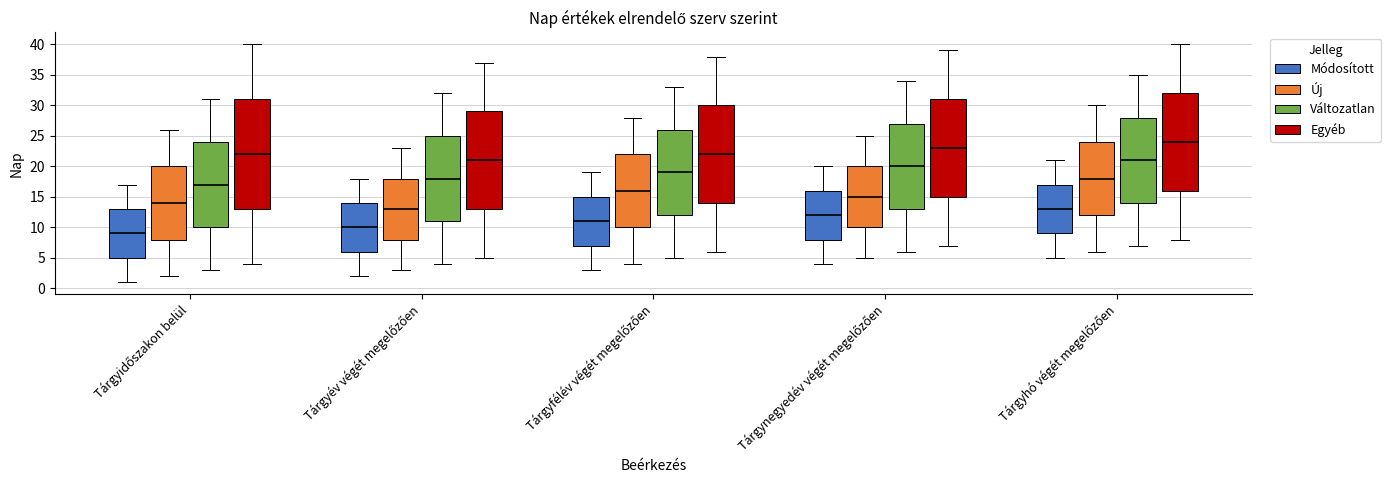

Which box is the tallest, from its lower edge to its upper edge?

Tárgyidőszakon belül (Egyéb)